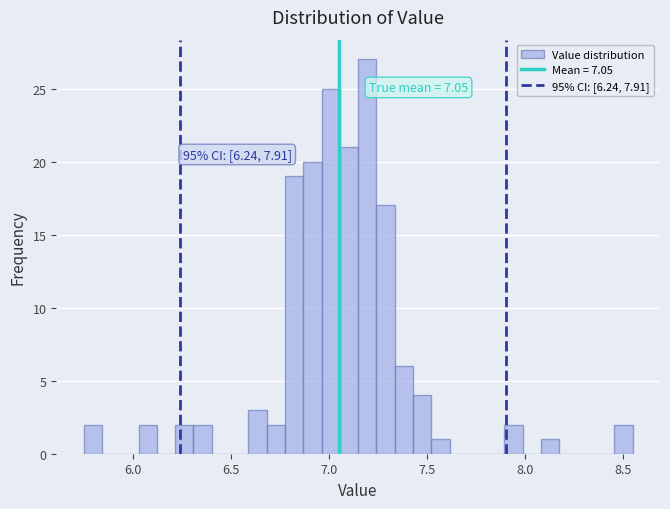

Read against the x-axis, roughly where is the centre of the tallest bar?

7.20